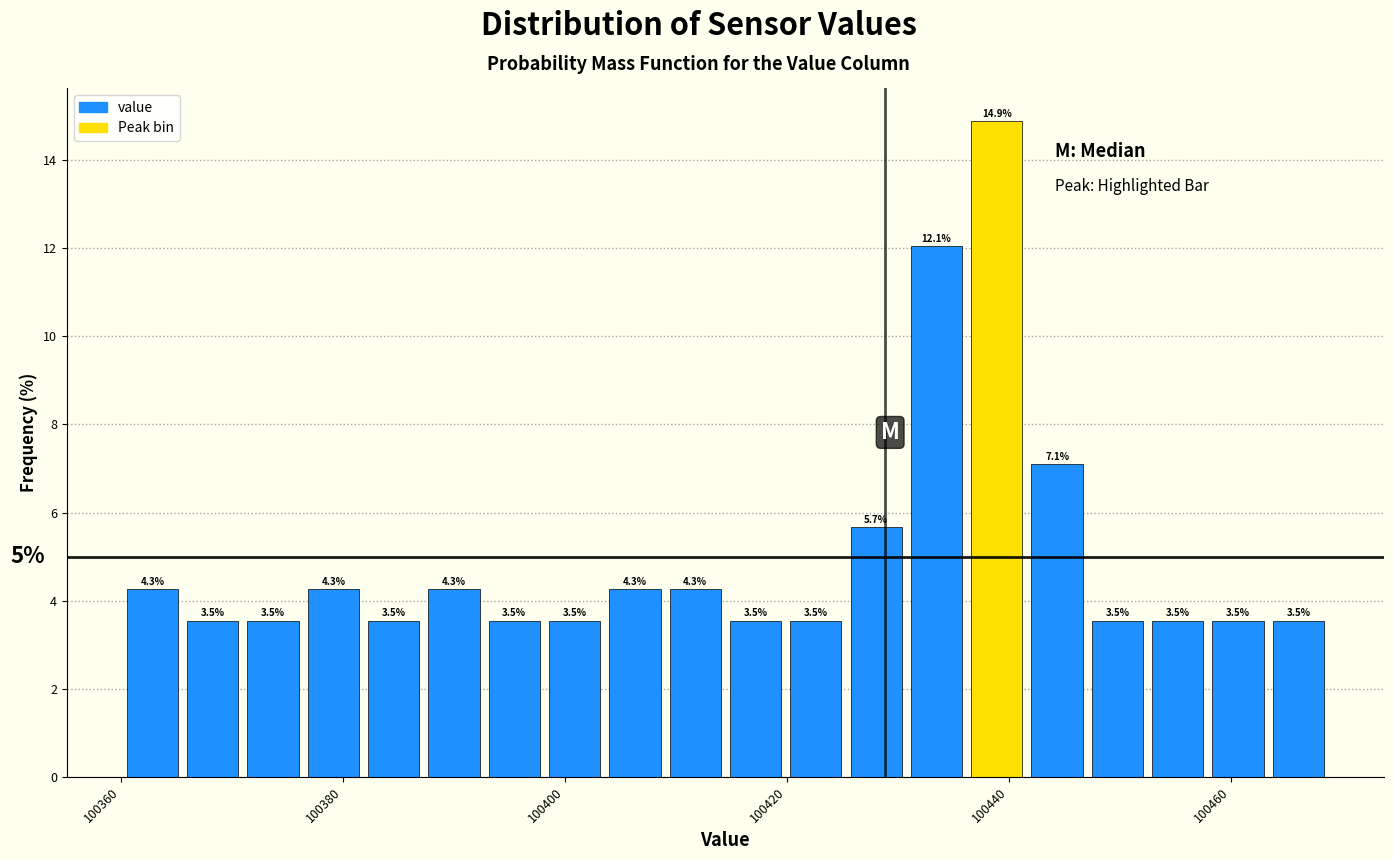

Around what value on the x-axis is the tallest bar? Give the approximate position of its centre, as read against the axis.

100438